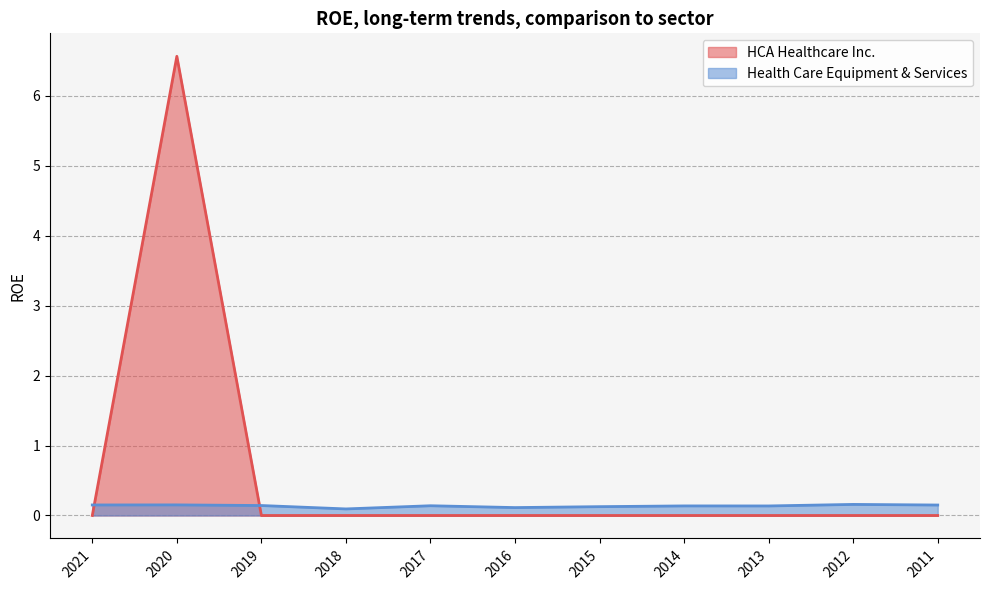

Between 2015 and 2014, which series saw the biggest shift?

Health Care Equipment & Services